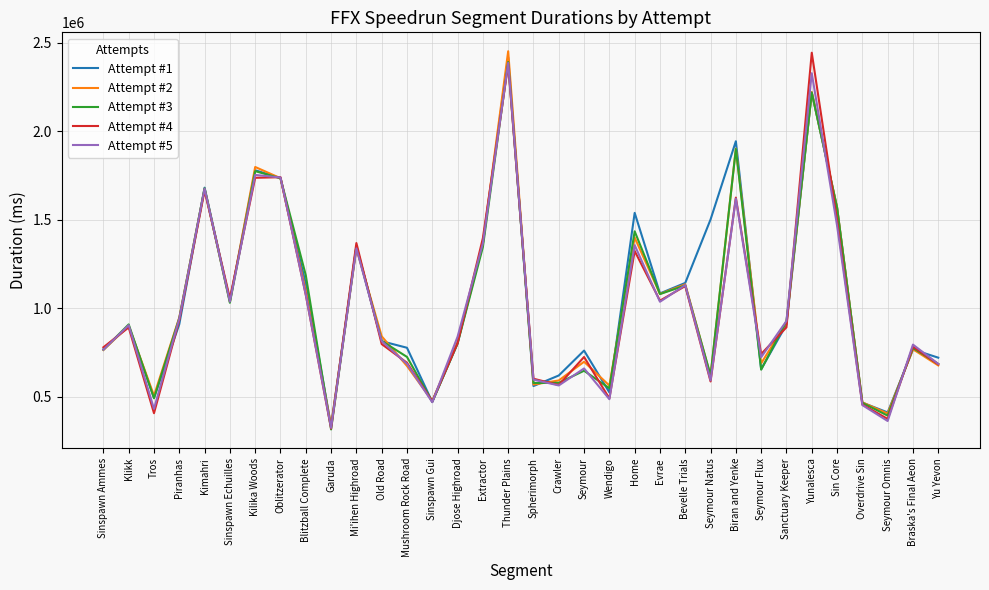

At which category is the sum across all series the highest?

Thunder Plains